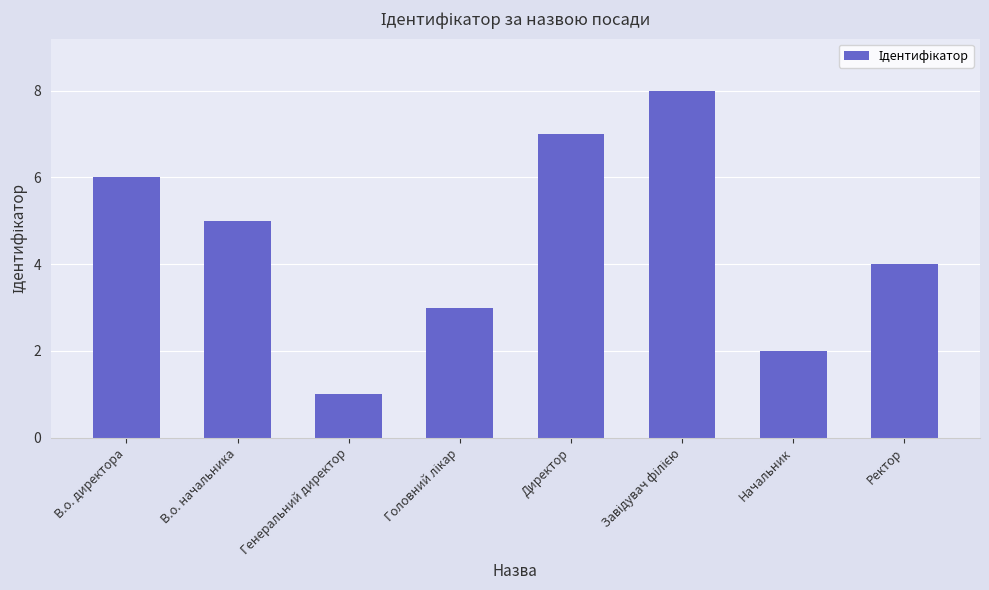

What is the difference between the maximum and second lowest values?

6